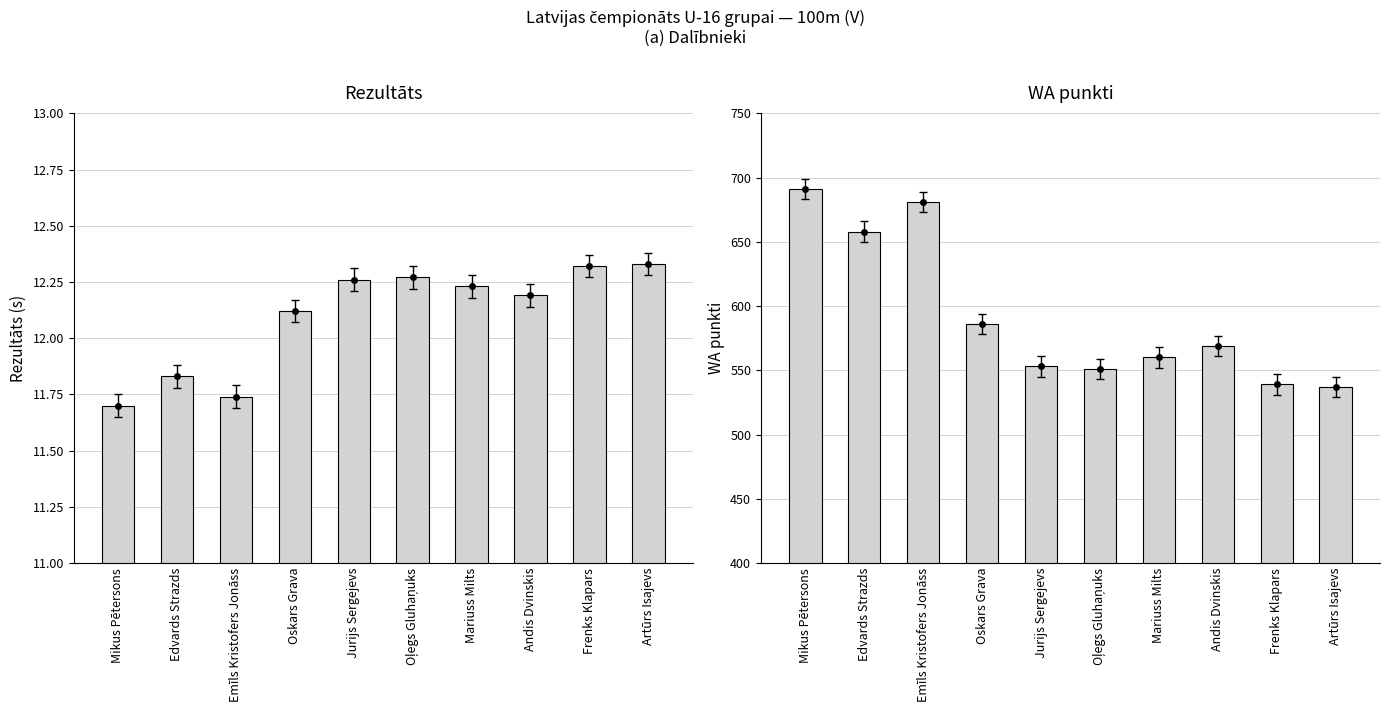

True or false: WA has a value of 333.7 at Frenks Klapars.

False